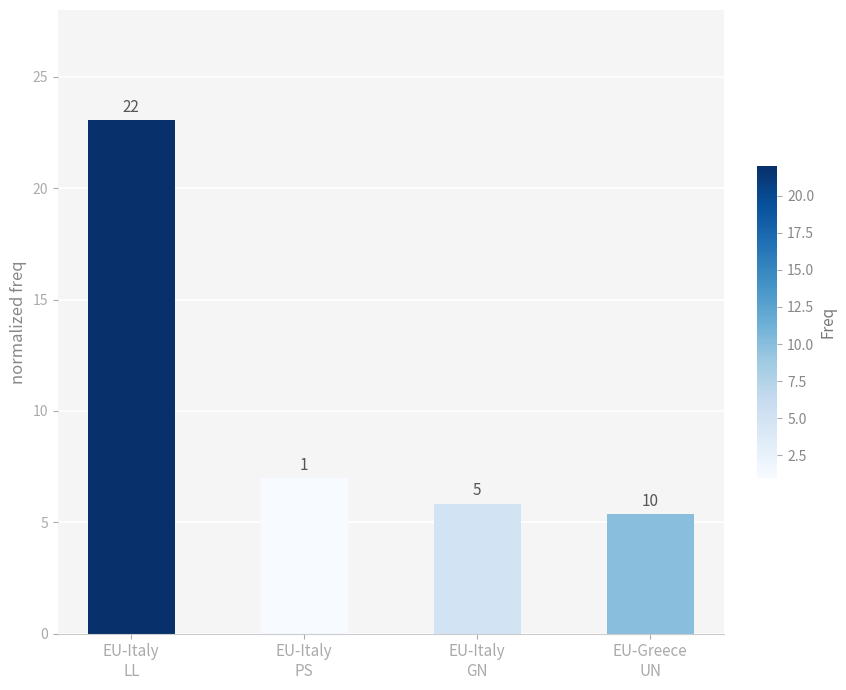

Reading right to left, what are all the values shown in this chart?

5.4	5.8	7.0	23.1